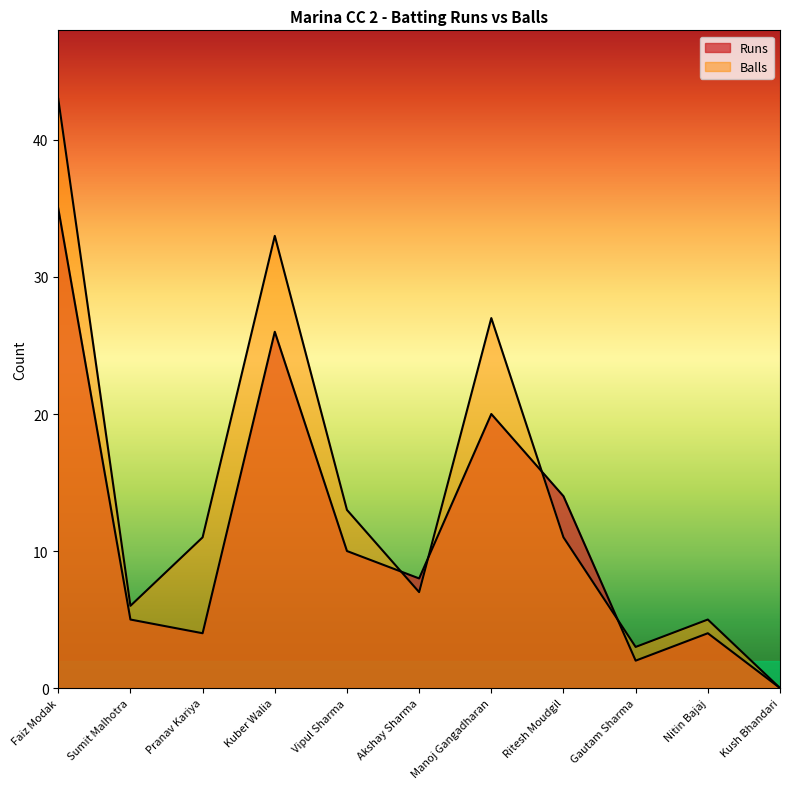

Which has a higher value, Faiz Modak or Vipul Sharma?

Faiz Modak